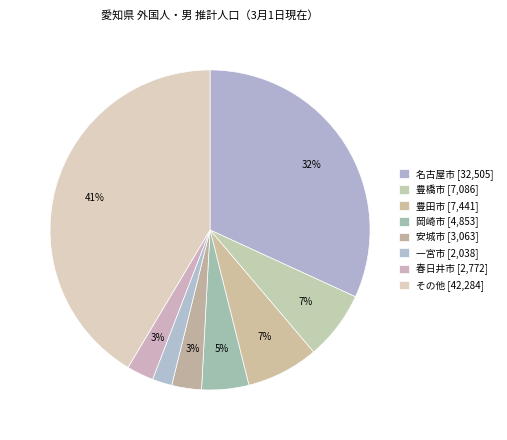

To the nearest percent, what percentage of the pie is 豊田市?

7%